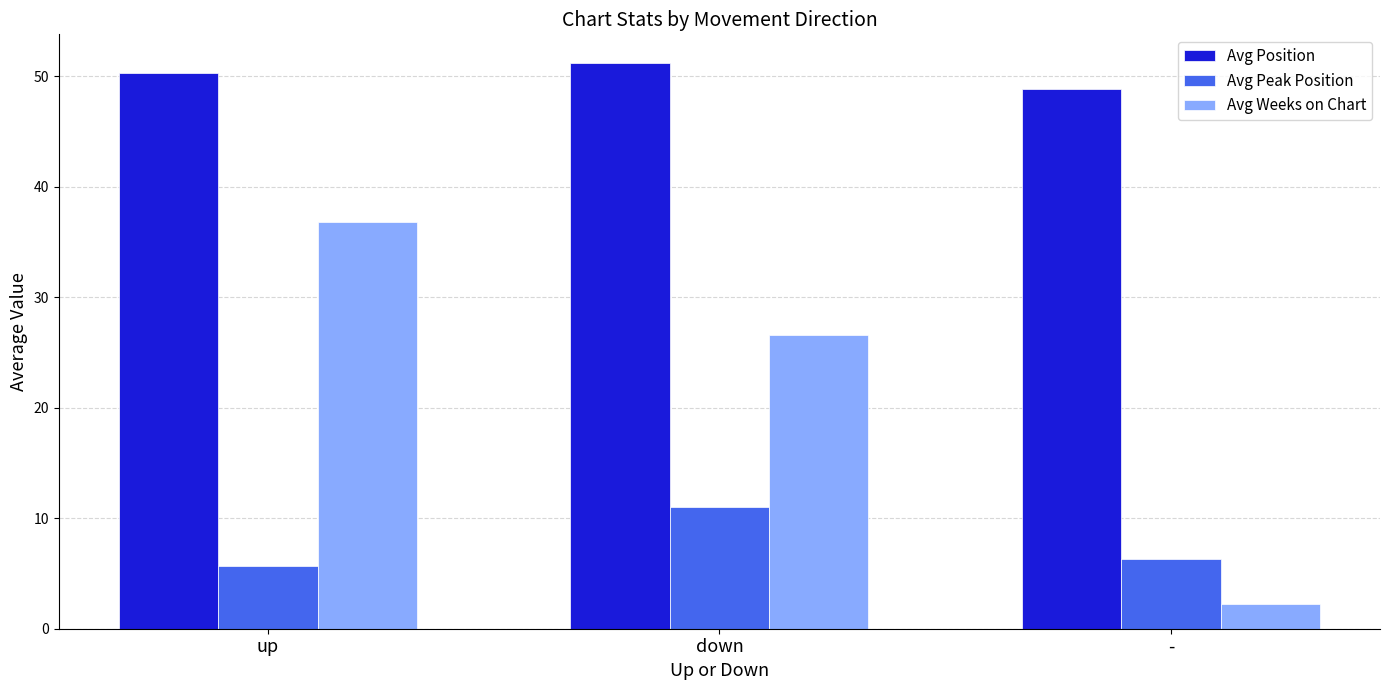

True or false: Avg Weeks on Chart has a value of 2.2 at -.

True